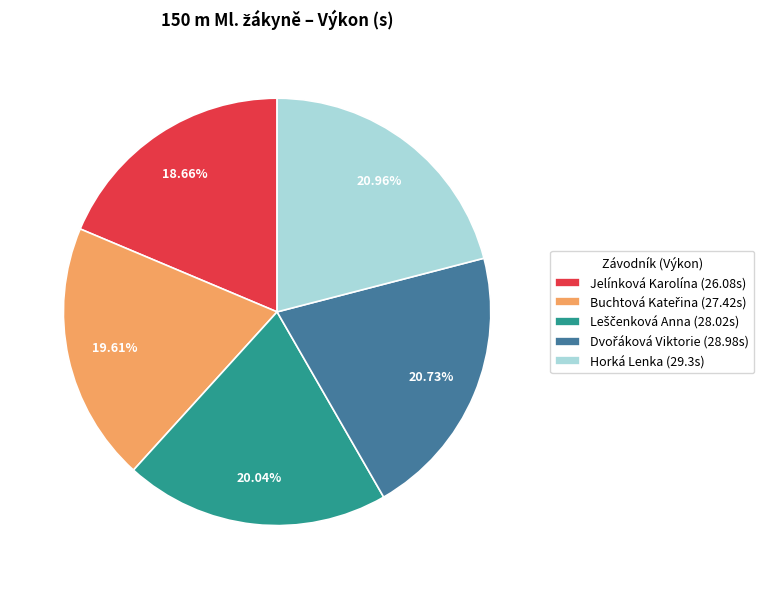

Does Jelínková Karolína (26.08s) account for over 50% of the chart?

No